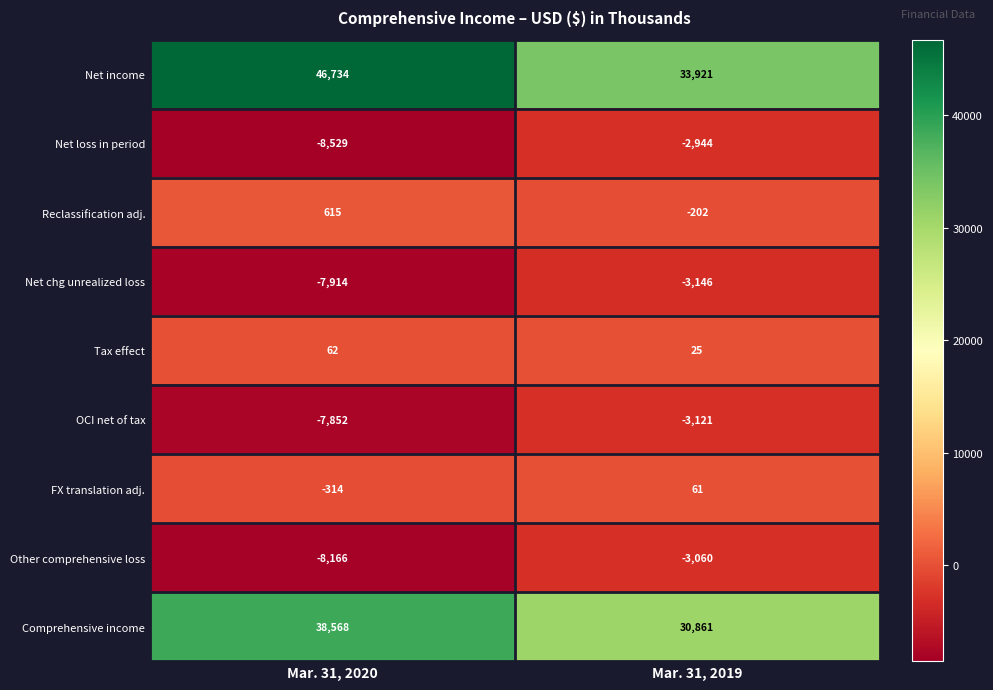

Is it true that Reclassification adj. equals -326 at Mar. 31, 2019?

False